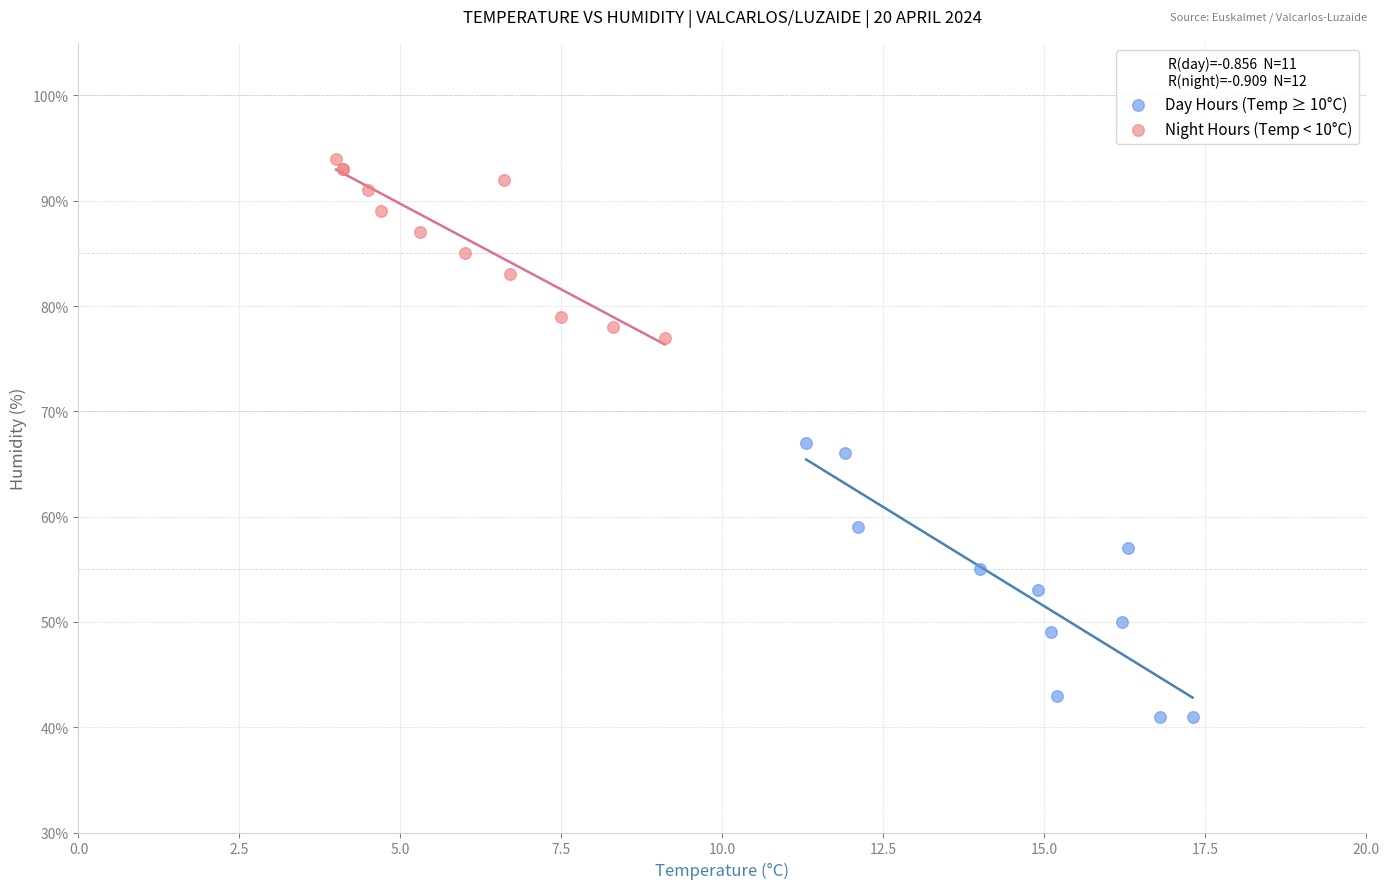

Which series reaches the maximum Y coordinate?

Night Hours (Temp < 10°C)